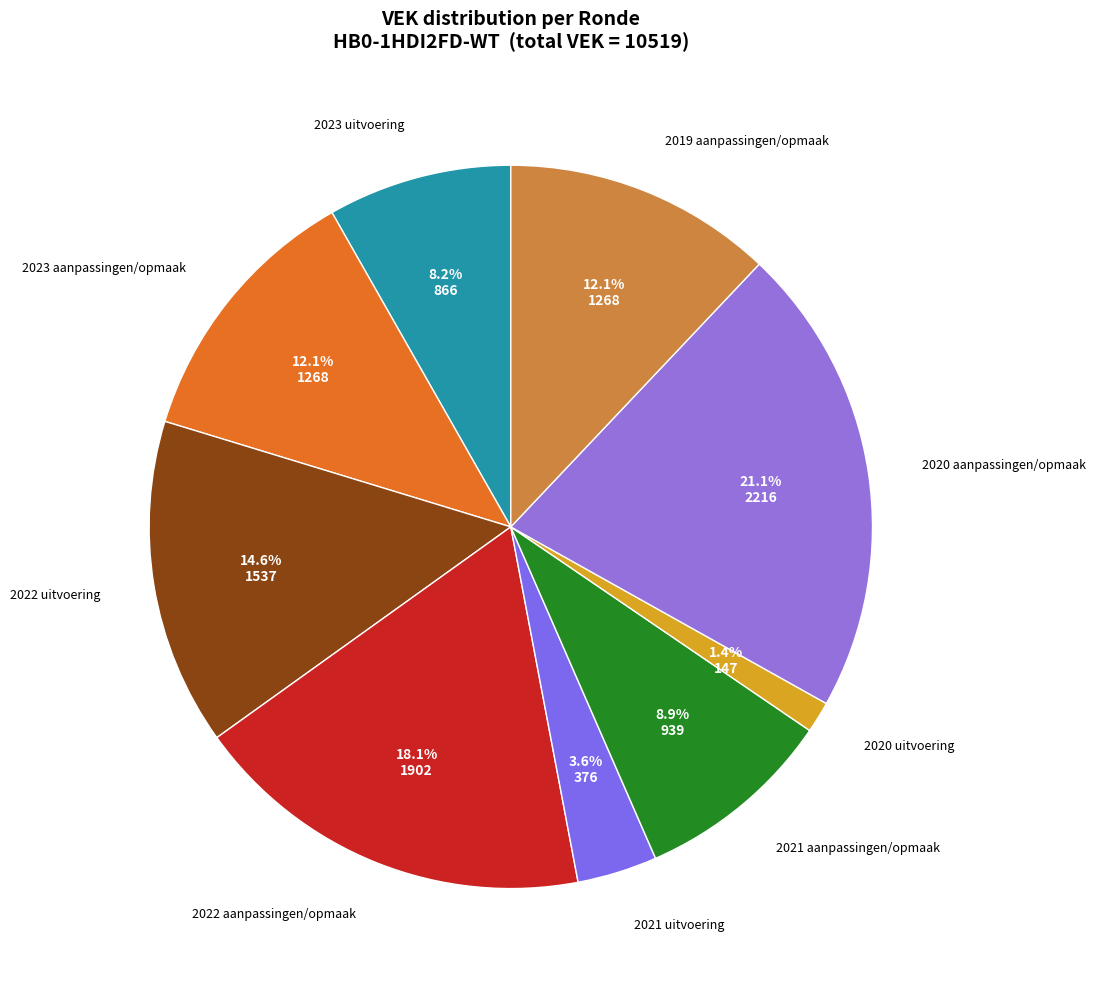

How many segments does this pie chart have?

9